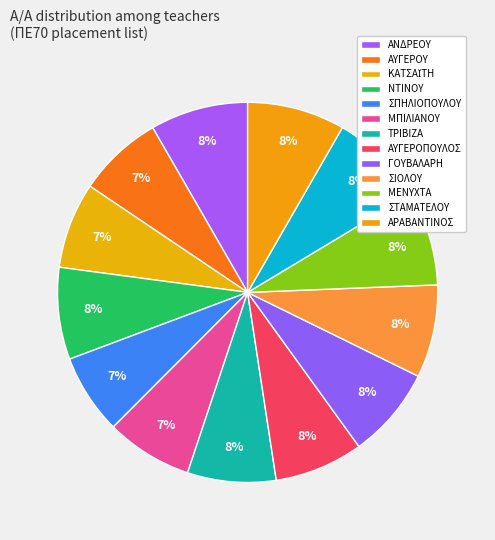

Combined, do ΑΡΑΒΑΝΤΙΝΟΣ and ΑΝΔΡΕΟΥ account for over 50%?

No